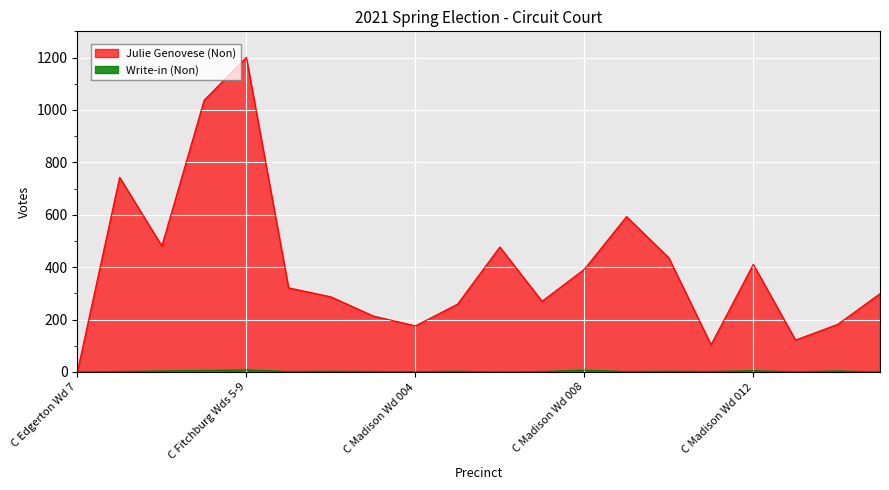

List the labels in order of Julie Genovese (Non) value, largest first.

C Fitchburg Wds 5-9, C Fitchburg Wds 15-20, C Fitchburg Wds 10-14, C Madison Wd 009, C Fitchburg Wds 1-4, C Madison Wd 006, C Madison Wd 010, C Madison Wd 012, C Madison Wd 008, C Madison Wd 001, C Madison Wd 015, C Madison Wd 002, C Madison Wd 007, C Madison Wd 005, C Madison Wd 003, C Madison Wd 014, C Madison Wd 004, C Madison Wd 013, C Madison Wd 011, C Edgerton Wd 7